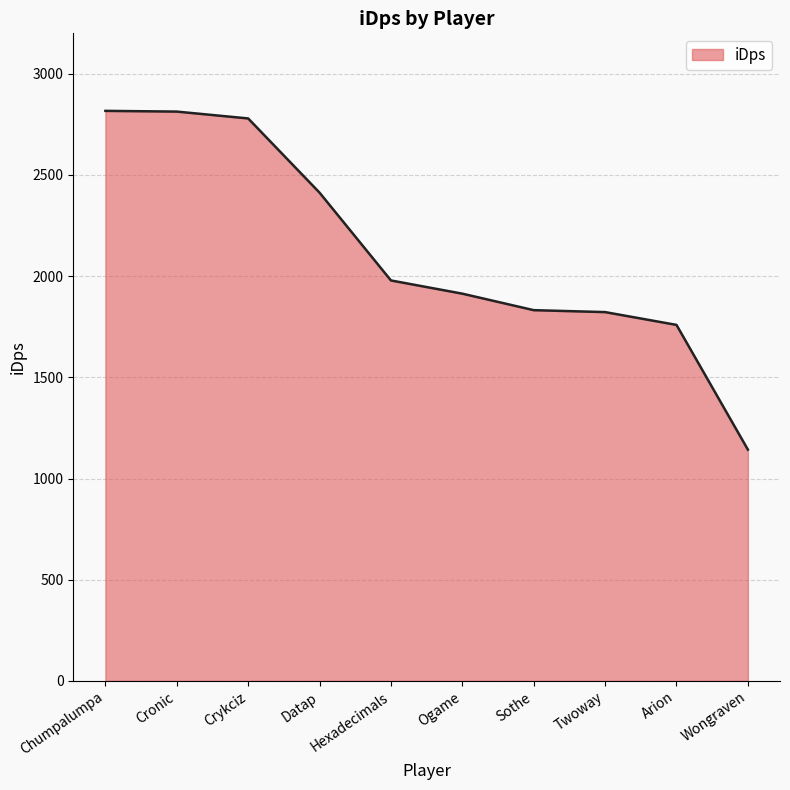

Approximately how many times larger is the value at Hexadecimals compared to Sothe?

1.1